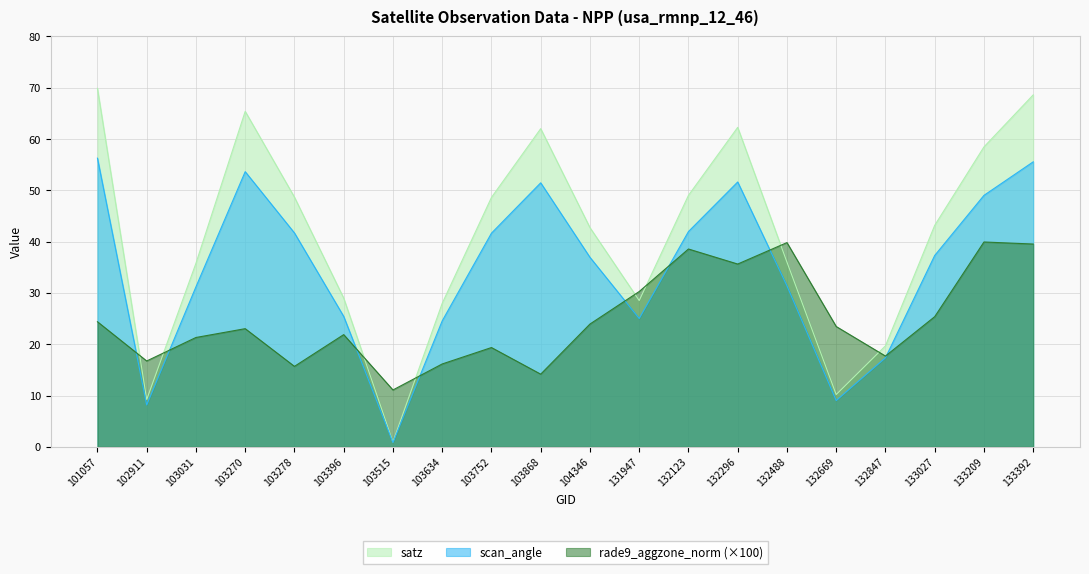

Where does the rade9_aggzone_norm series first go above 23?

101057